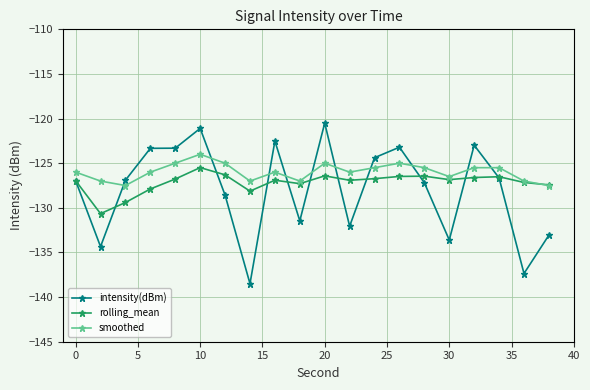

What is the highest value of the rolling_mean series?

-125.5